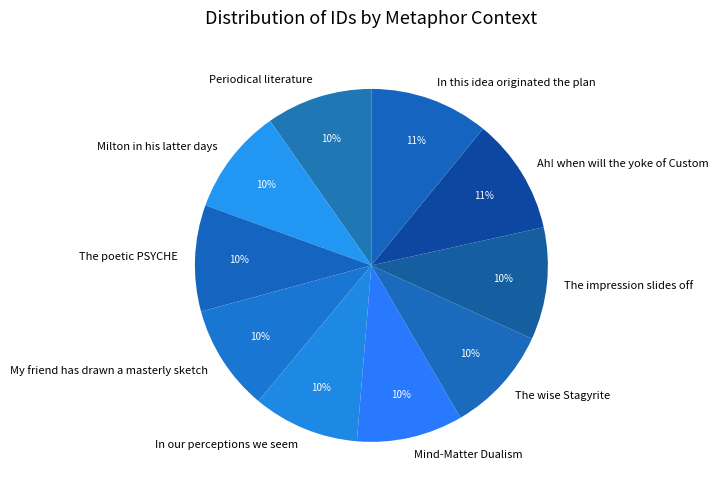

To the nearest percent, what is the difference between the largest and smallest slice percentages?

1%